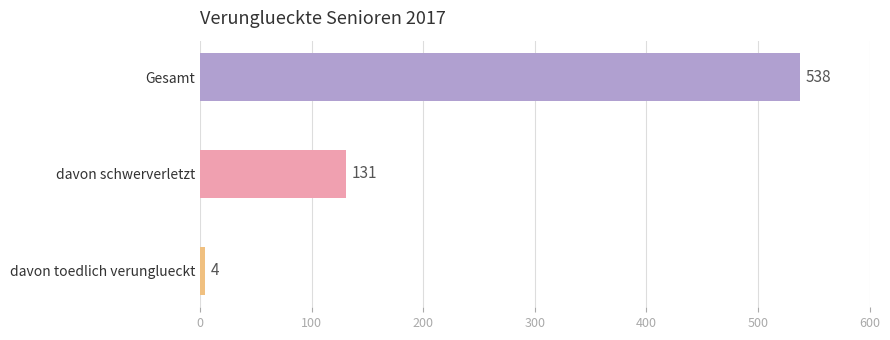

What is the difference between the maximum and minimum values?

534